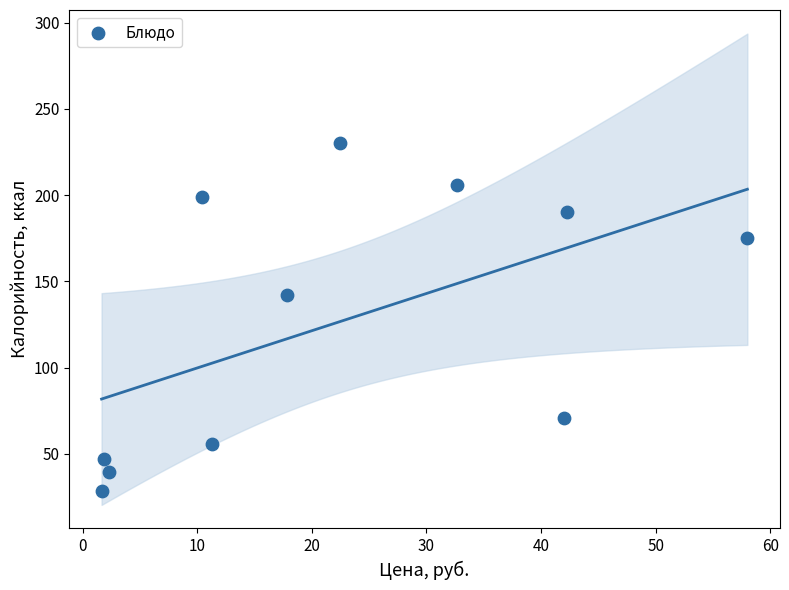

What Y value in the scatter plot is closest to 129?

142.2